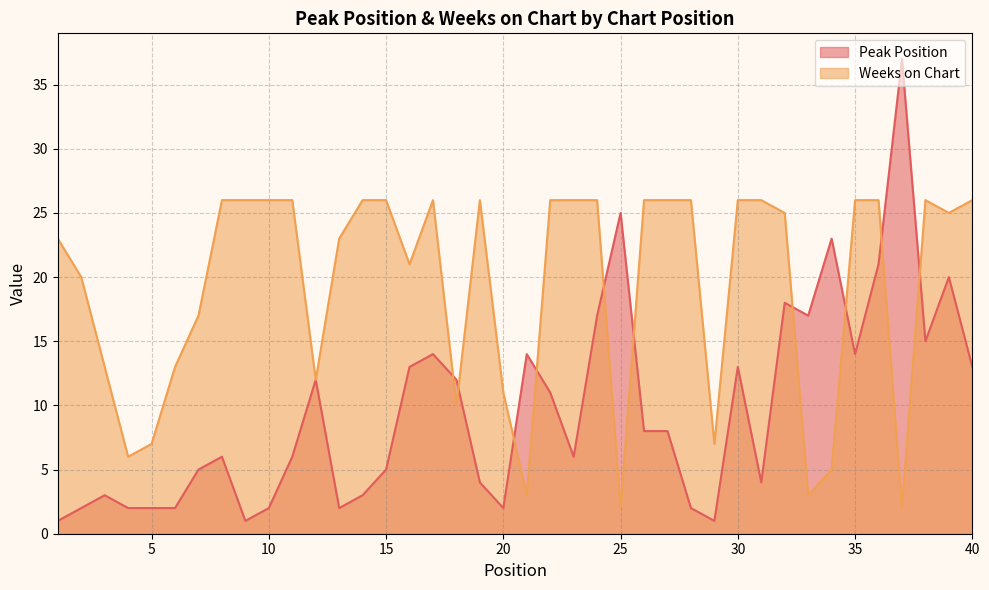

What are all the series names shown in the legend?

Peak Position, Weeks on Chart